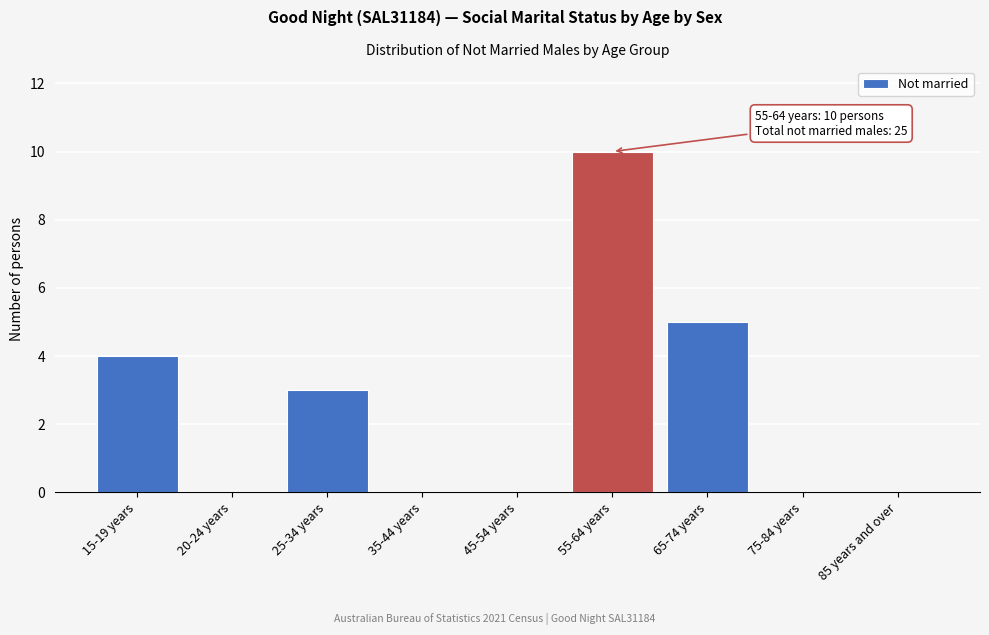

Reading left to right, what are all the values shown in this chart?

15-19 years=4	20-24 years=0	25-34 years=3	35-44 years=0	45-54 years=0	55-64 years=10	65-74 years=5	75-84 years=0	85 years and over=0